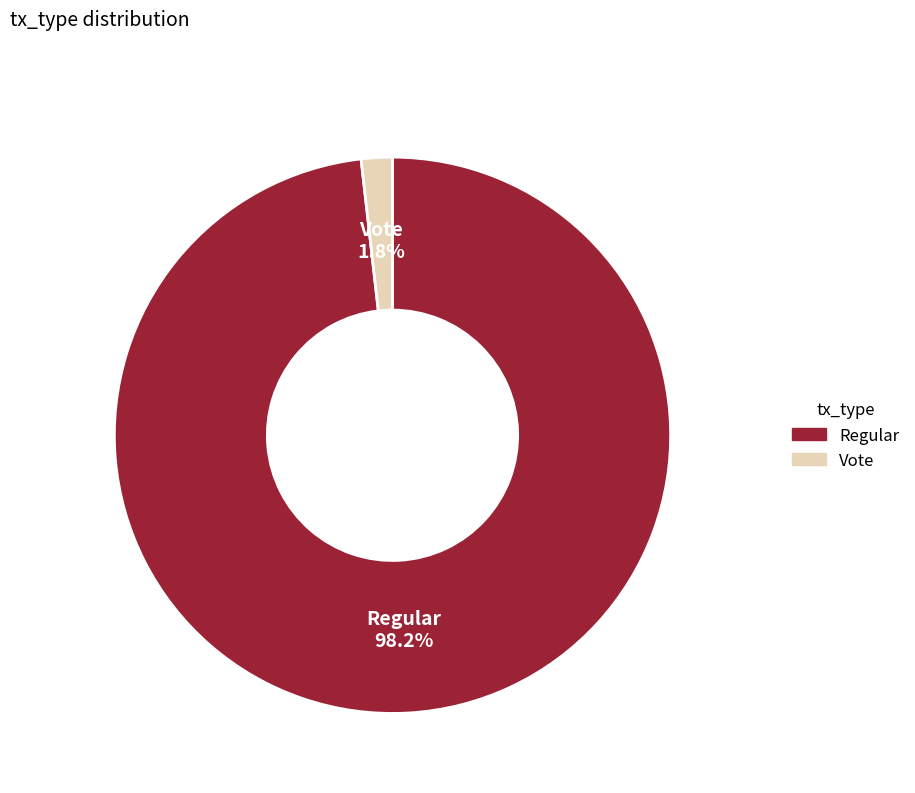

Is it true that Vote is 2% of the pie?

True